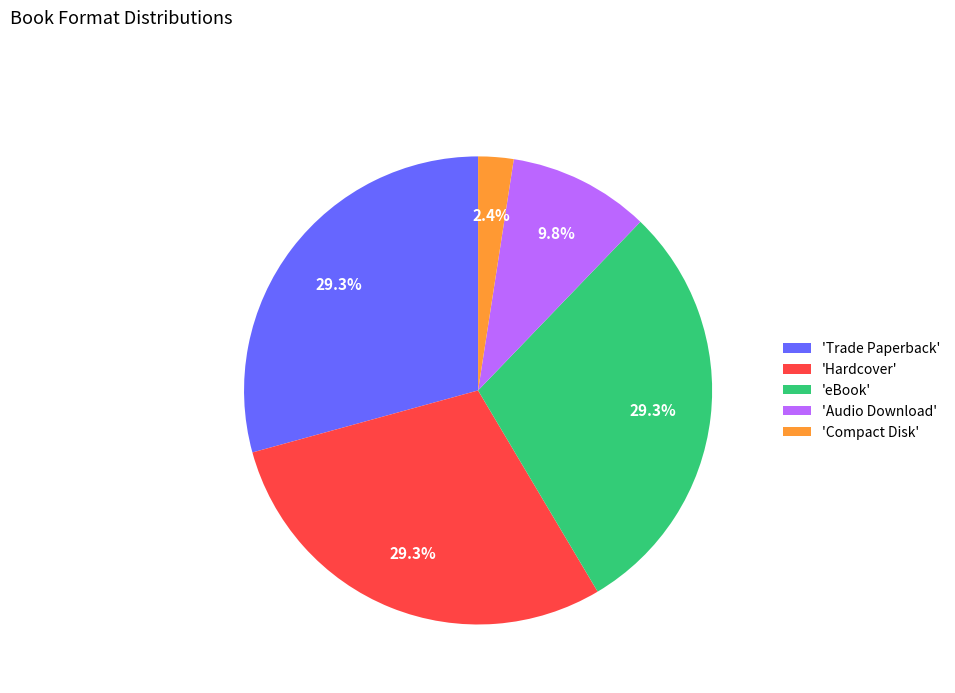

Which category has the smallest portion of the pie?

'Compact Disk'